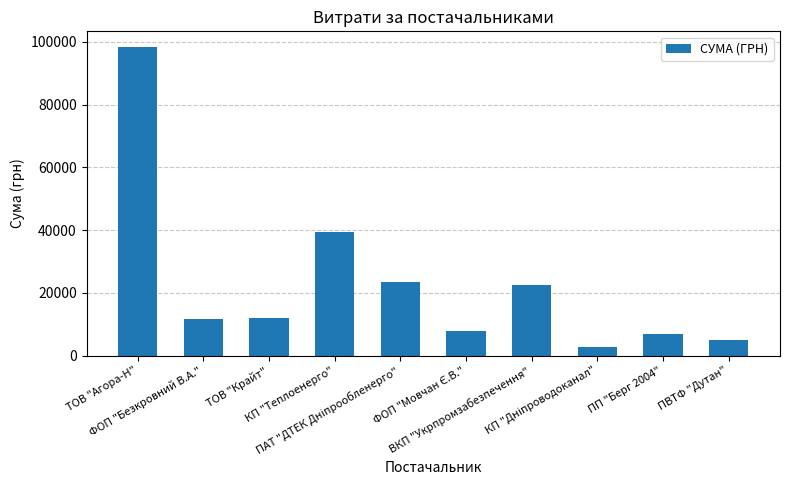

What is the sum of all values?

229520.3